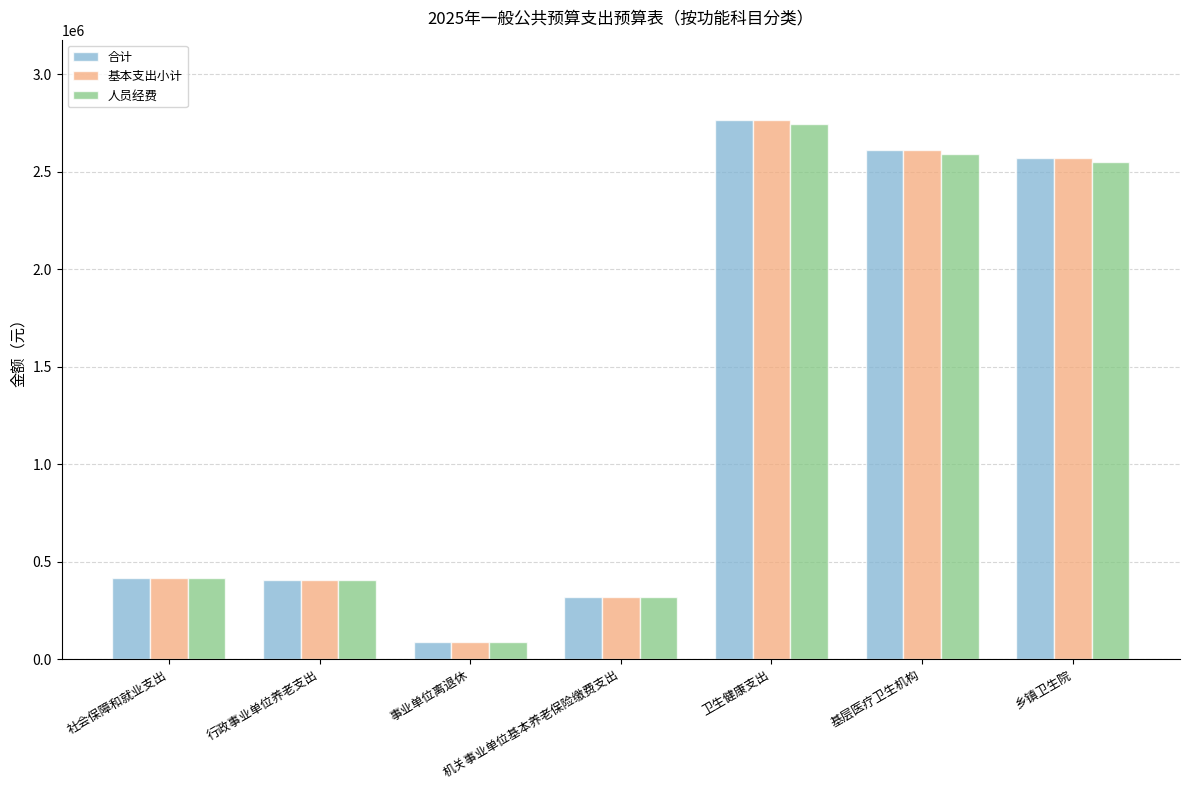

Is the value of 人员经费 at 机关事业单位基本养老保险缴费支出 greater than the value of 基本支出小计 at 卫生健康支出?

No